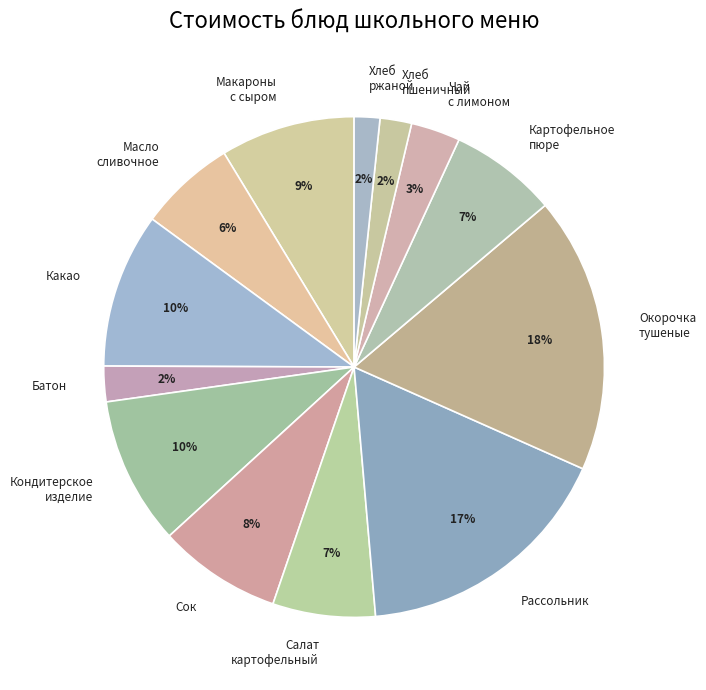

Is there any slice that represents more than half of the pie?

No